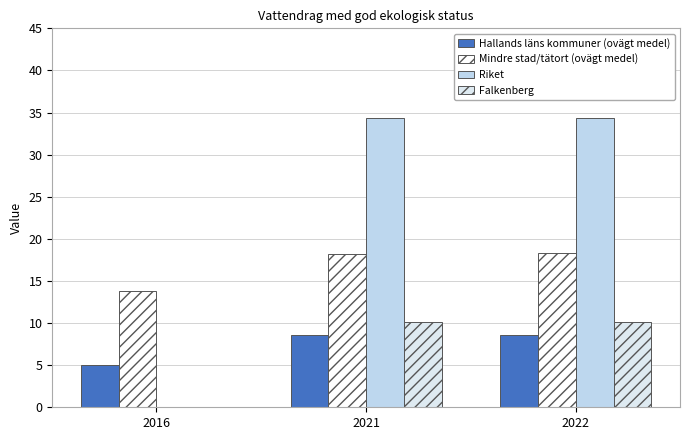

At which category does the chart reach its peak across all series?

2021